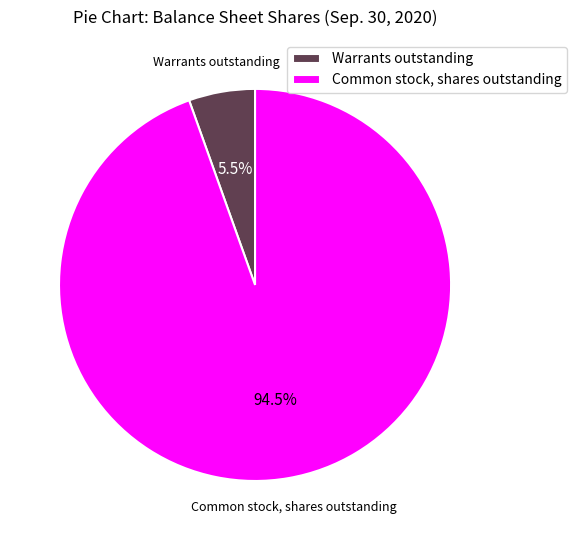

Rank the categories by value from lowest to highest.

Warrants outstanding, Common stock, shares outstanding